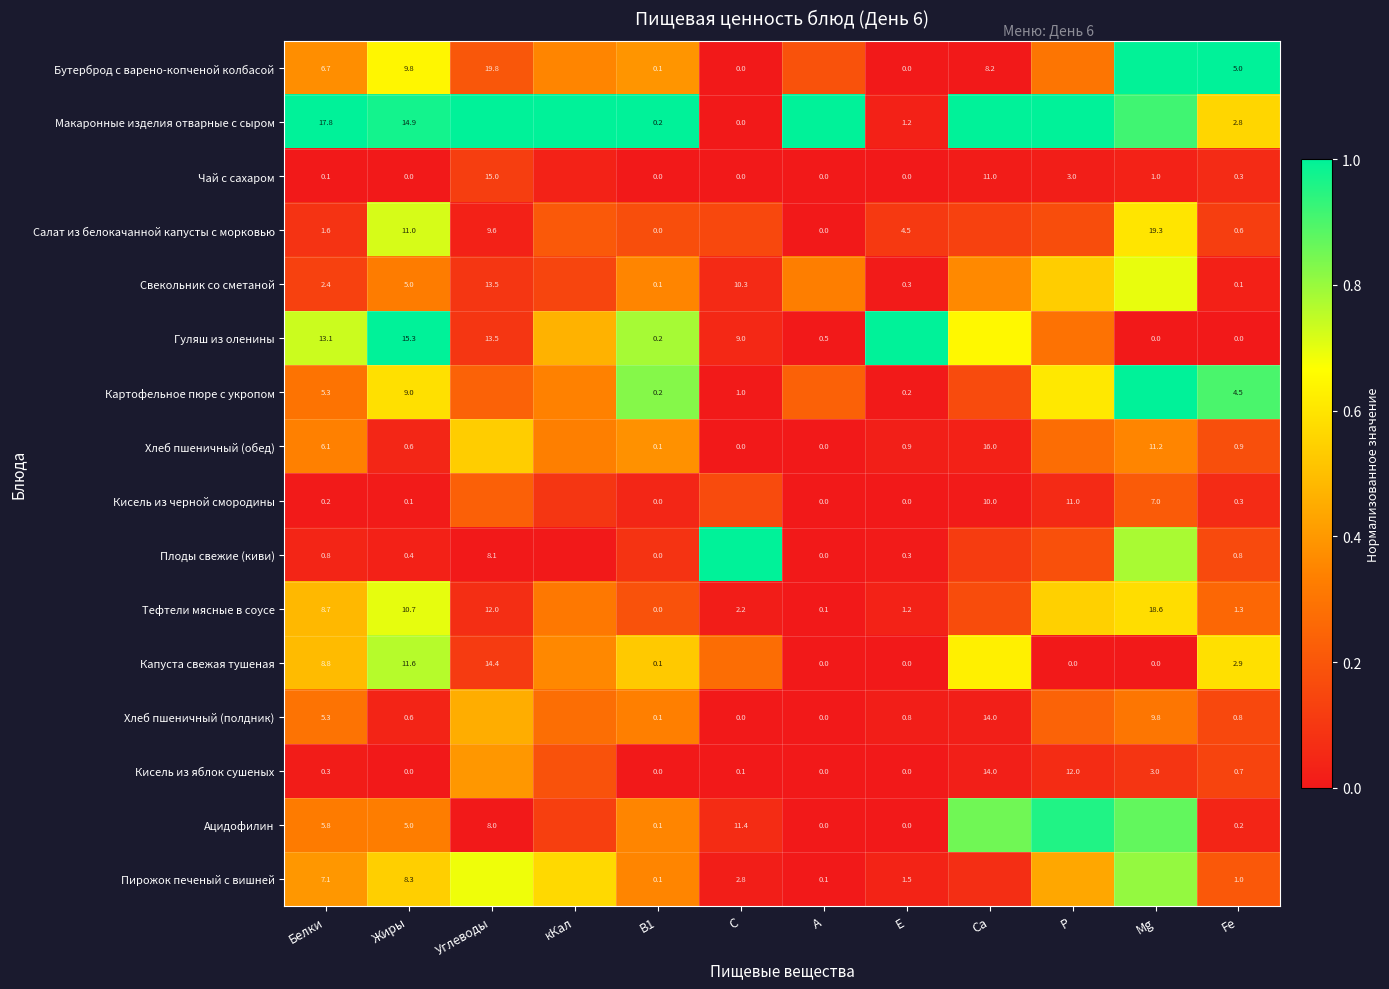

Is the value of Кисель из черной смородины at Р greater than the value of Плоды свежие (киви) at Углеводы?

Yes